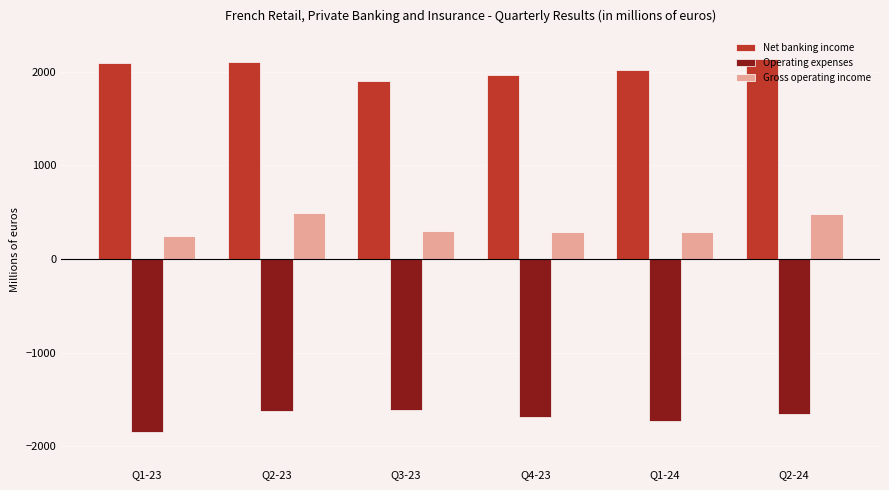

List the series in order of their peak value, highest first.

Net banking income, Gross operating income, Operating expenses